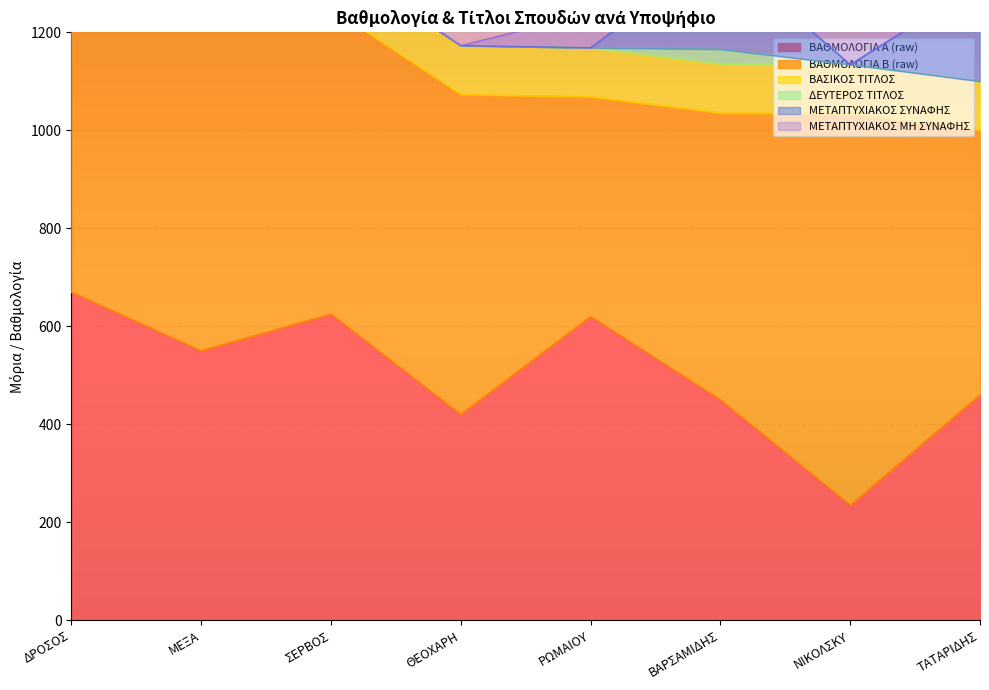

True or false: ΜΕΤΑΠΤΥΧΙΑΚΟΣ ΣΥΝΑΦΗΣ has a value of -94.0 at ΜΕΞΑ.

False